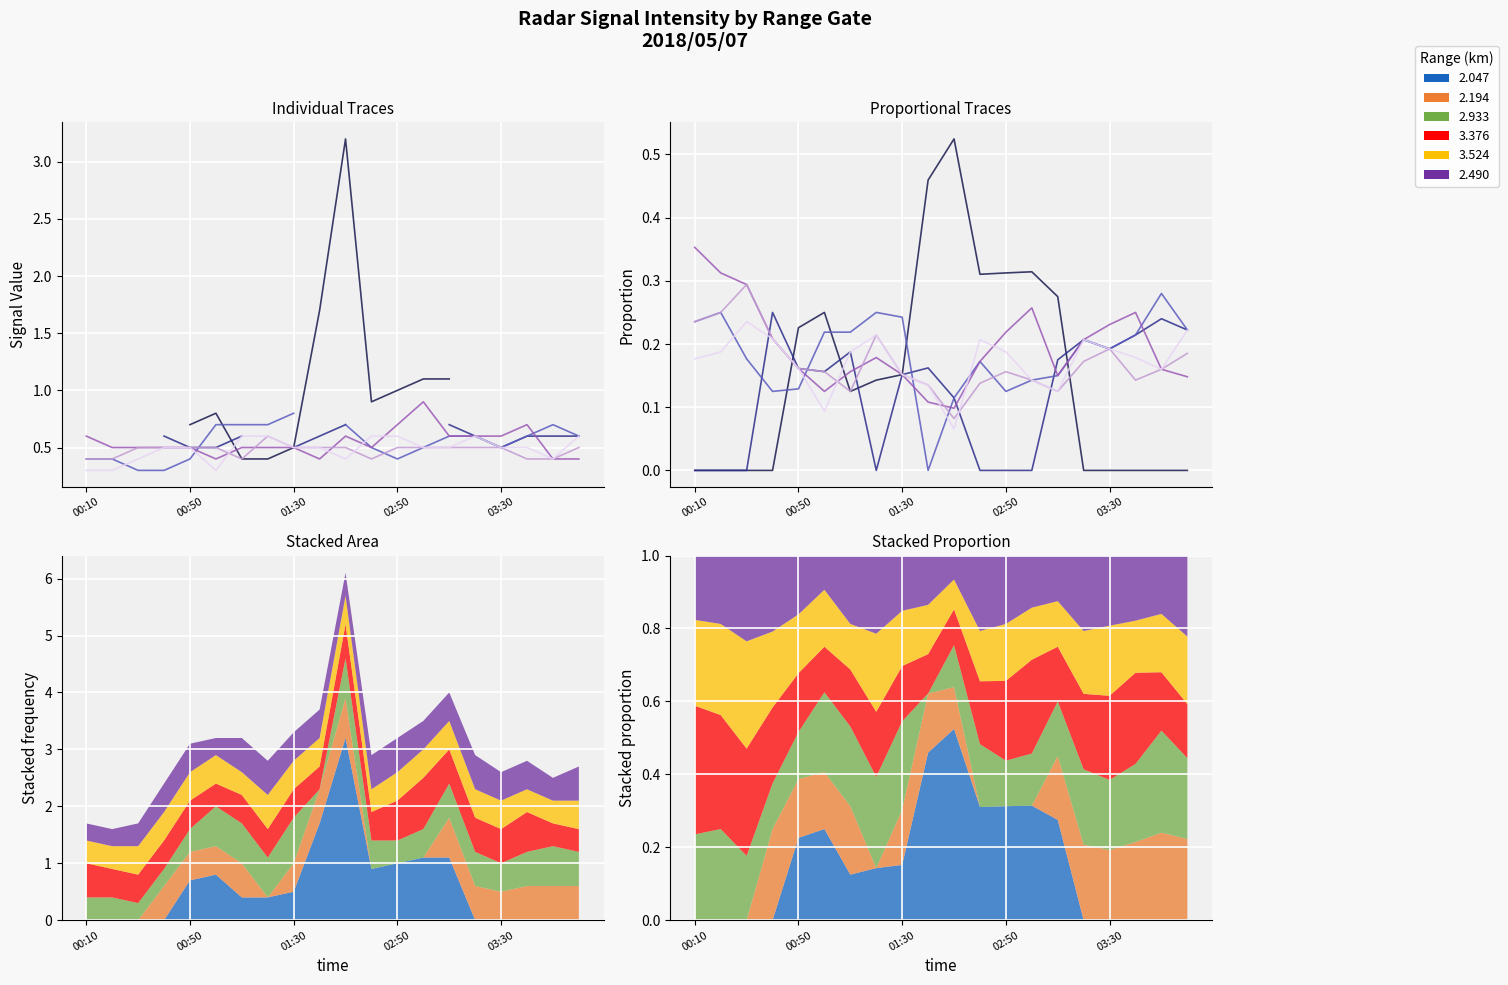

At which label does 3.376 reach its peak?

2018/05/07 03:00